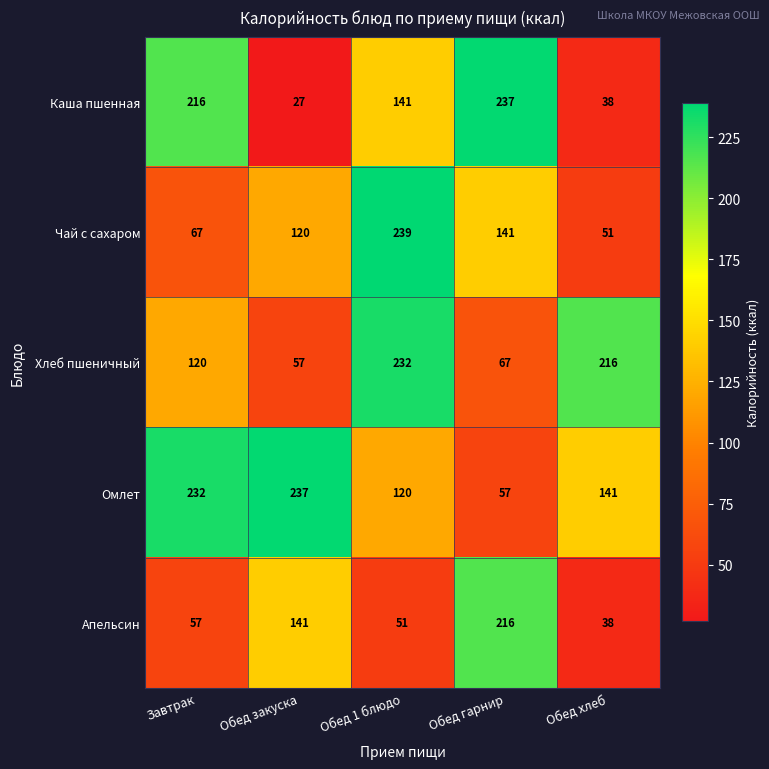

How many series are shown in this chart?

5